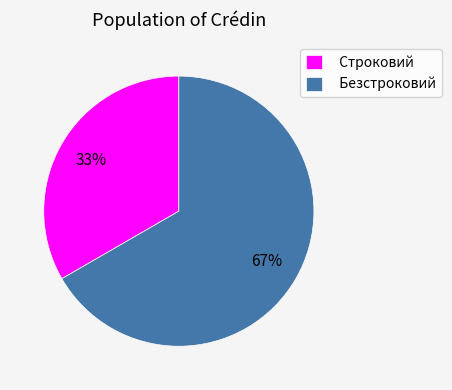

What percentage is the Безстроковий slice, to the nearest percent?

67%